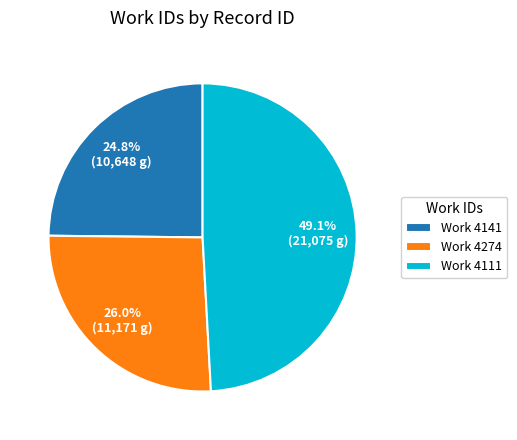

What is the smallest slice in the pie chart?

Work 4141